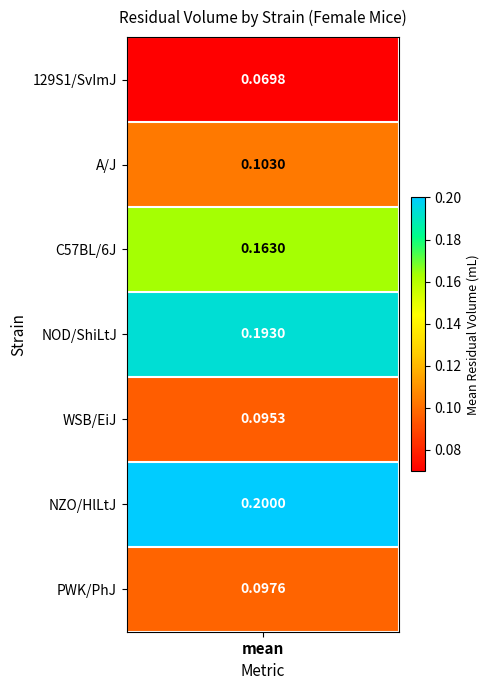

What is the average value?

0.1